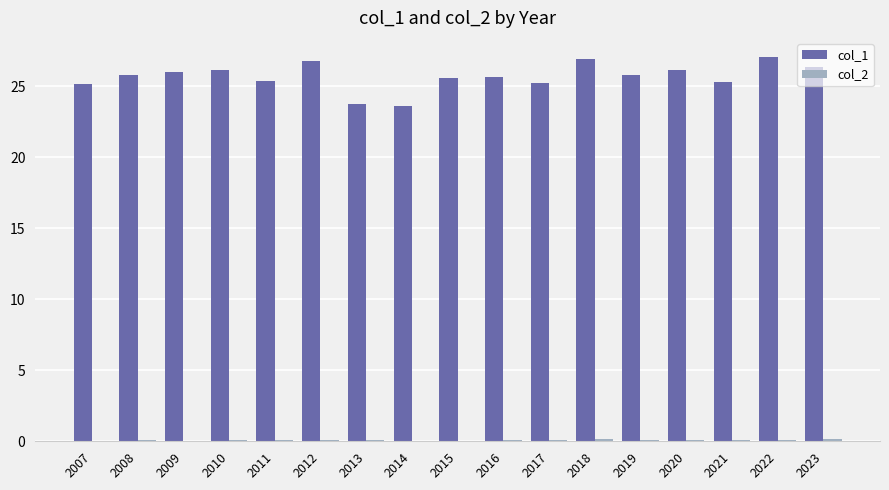

Does the chart contain stacked bars?

No